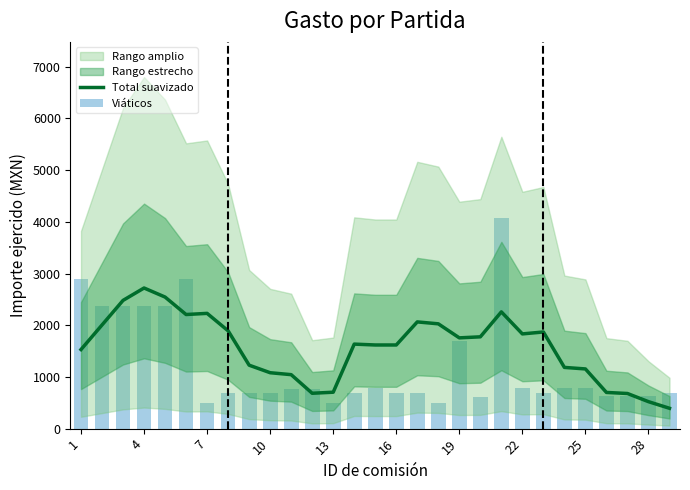

What is the average value of the Total suavizado series?

1567.0